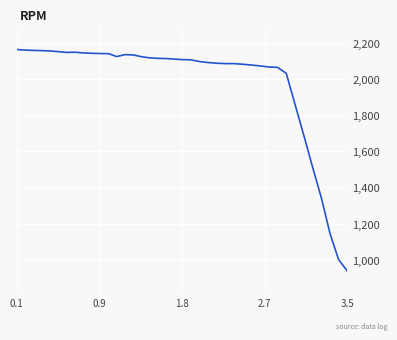

What is the difference between the maximum and minimum values?

1228